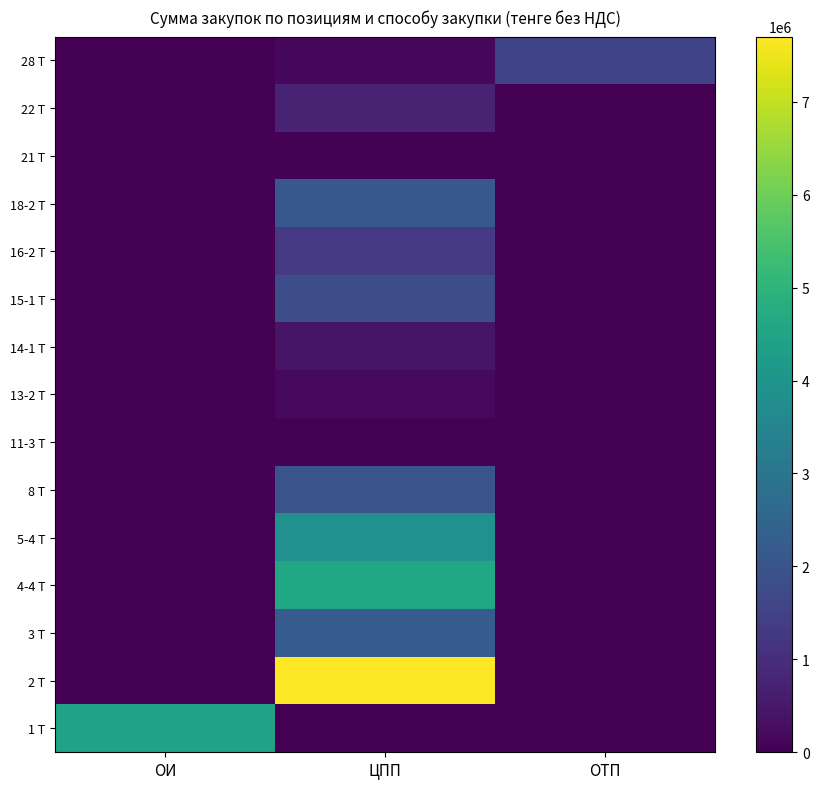

At ОТП, list the series in order from smallest to largest.

1 Т, 2 Т, 3 Т, 4-4 Т, 5-4 Т, 8 Т, 11-3 Т, 13-2 Т, 14-1 Т, 15-1 Т, 16-2 Т, 18-2 Т, 21 Т, 22 Т, 28 Т